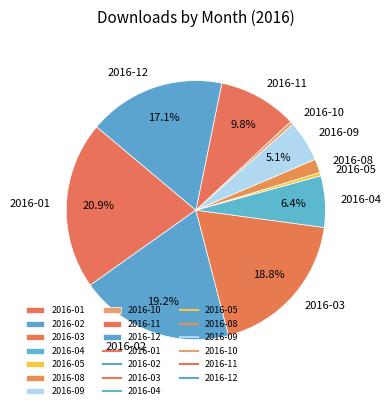

What percentage is the 2016-08 slice, to the nearest percent?

2%